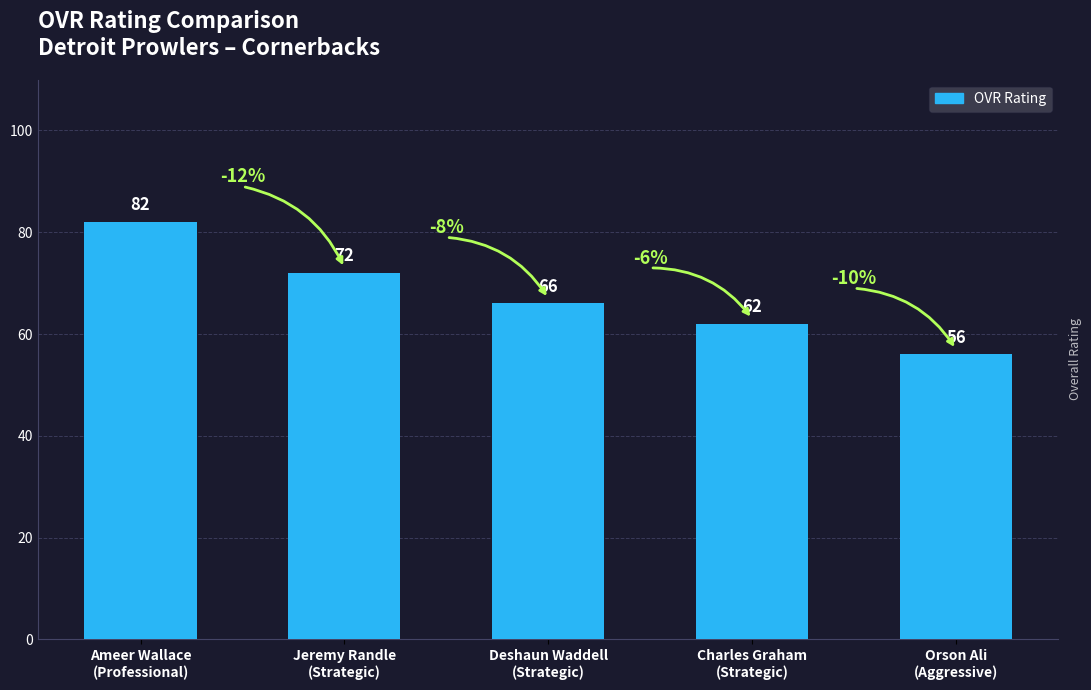

Reading left to right, what are all the values shown in this chart?

82	72	66	62	56